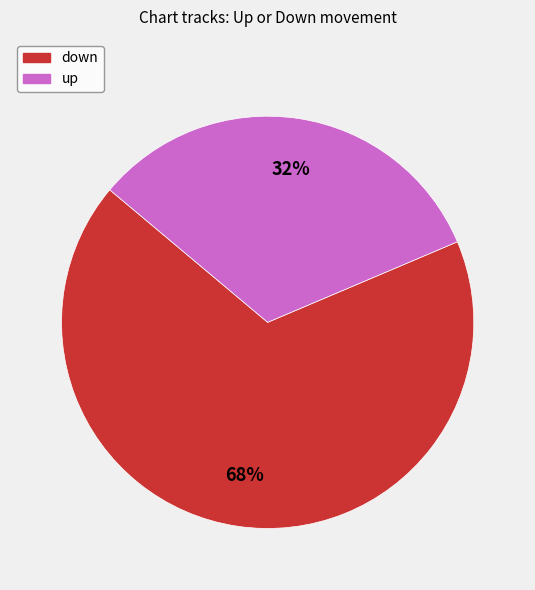

Do down and up together represent more than half of the pie?

Yes